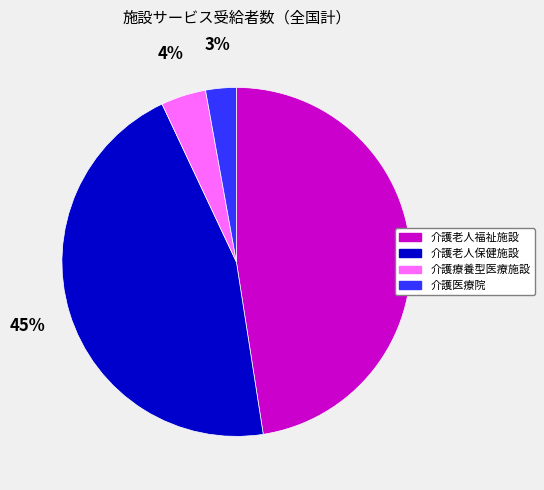

Count the number of slices in the pie.

4